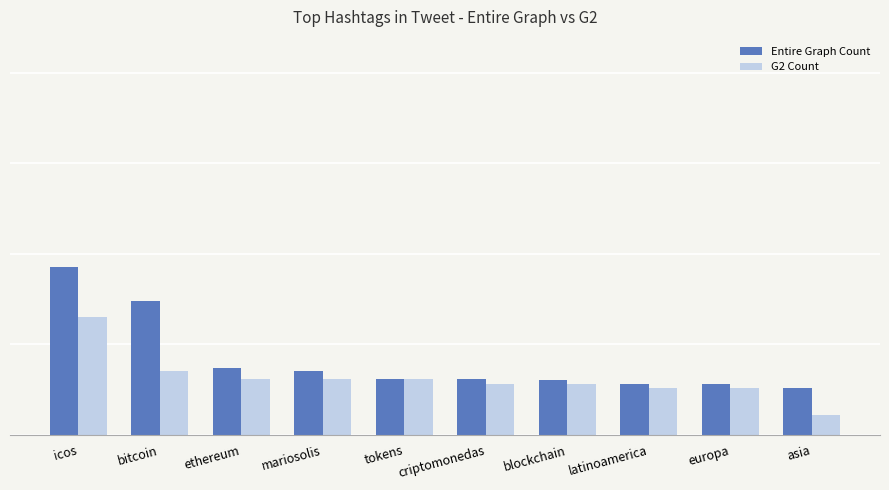

Reading left to right, extract all data points from this chart.

Entire Graph Count: 93	74	37	35	31	31	30	28	28	26
G2 Count: 65	35	31	31	31	28	28	26	26	11